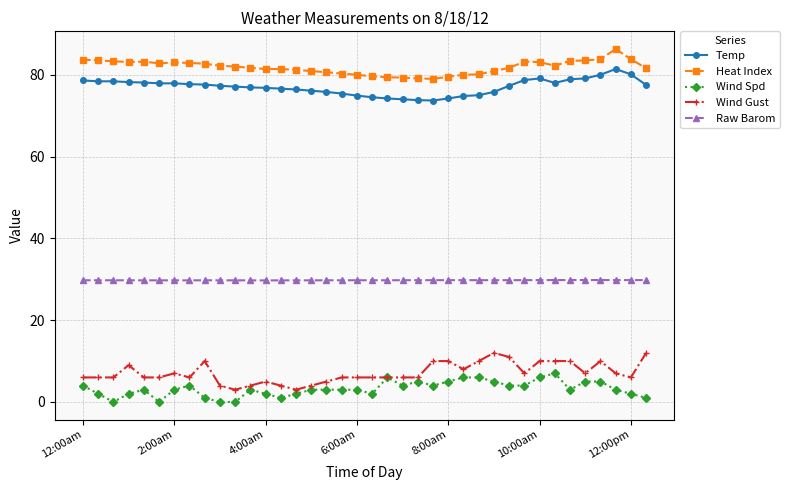

True or false: Raw Barom and Wind Spd intersect in this chart.

False